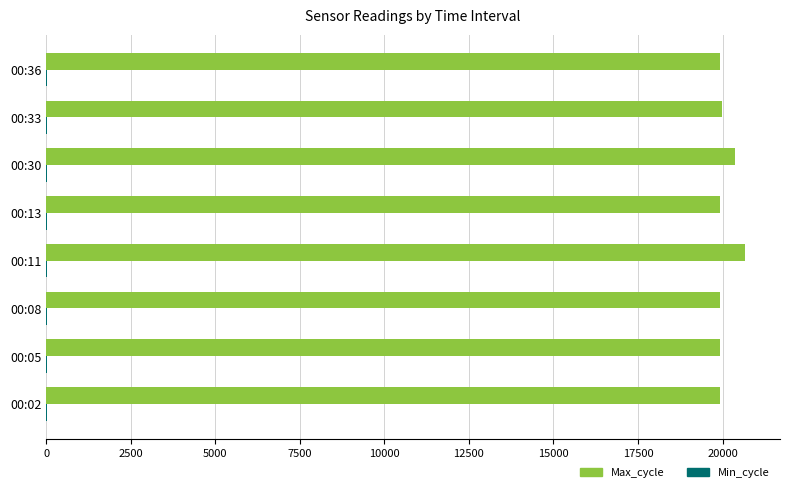

What is the greatest value displayed?

20665